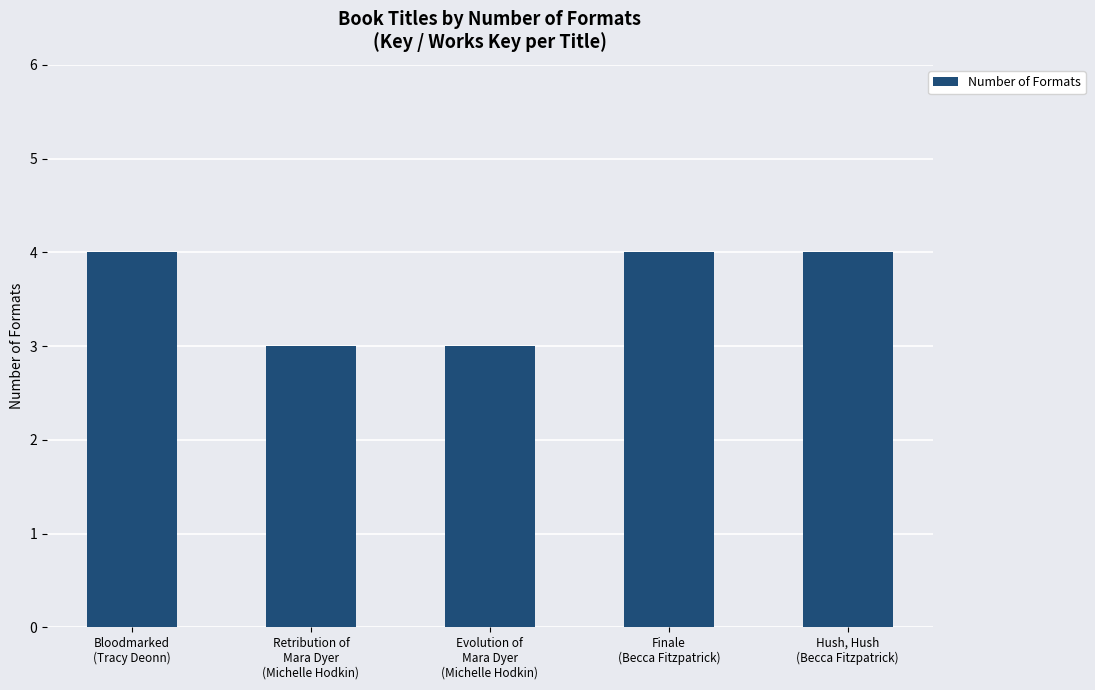

How many bars are there in total?

5